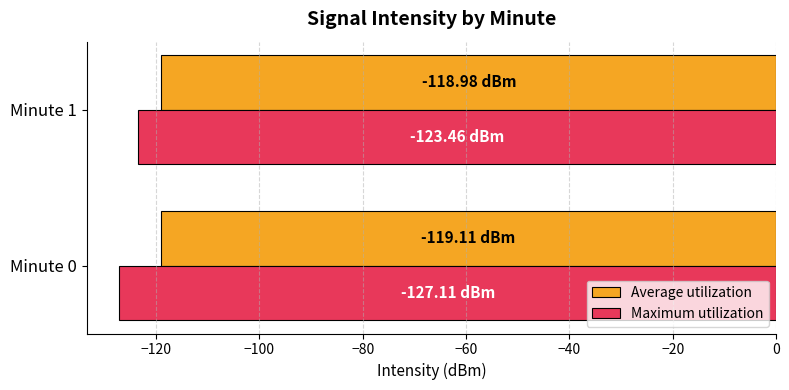

Which series has the largest total across all categories?

Average utilization